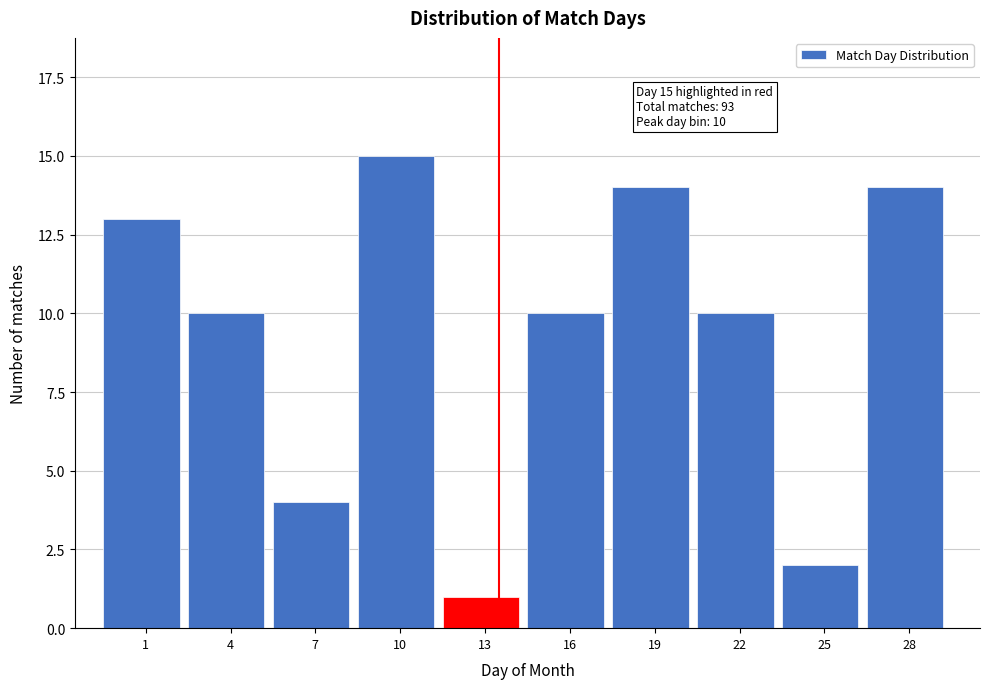

Reading left to right, extract all data points from this chart.

13	10	4	15	1	10	14	10	2	14